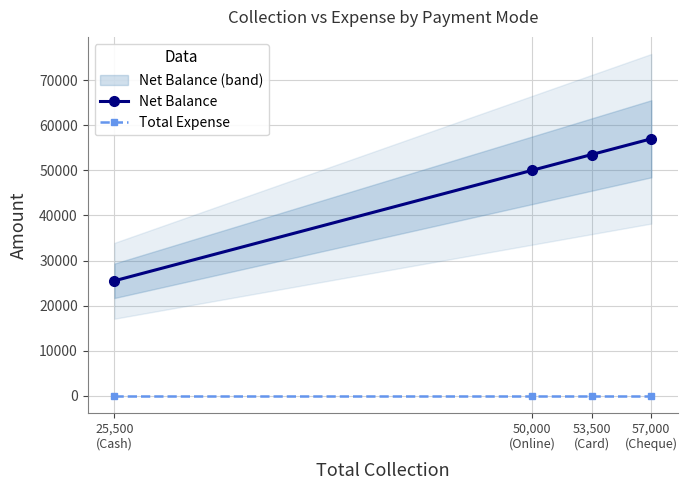

True or false: Total Expense and Net Balance intersect in this chart.

False